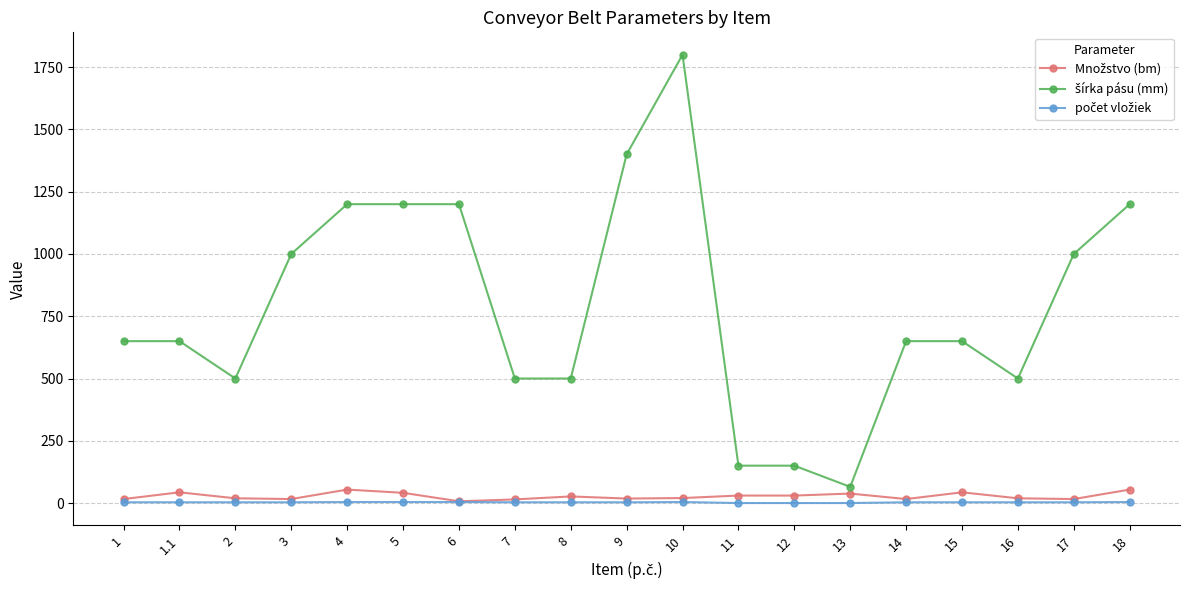

What is the greatest value displayed?

1800.0